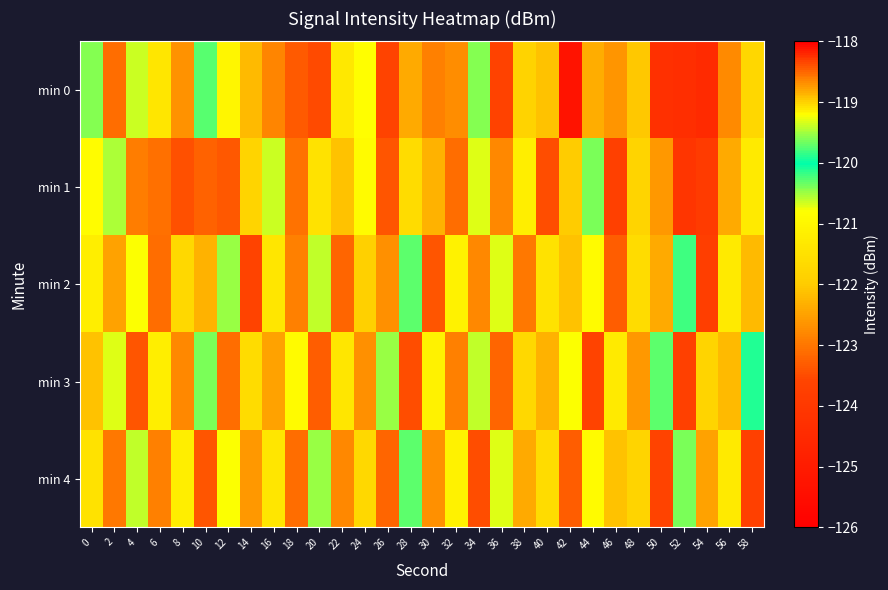

Count the number of data series in this chart.

5